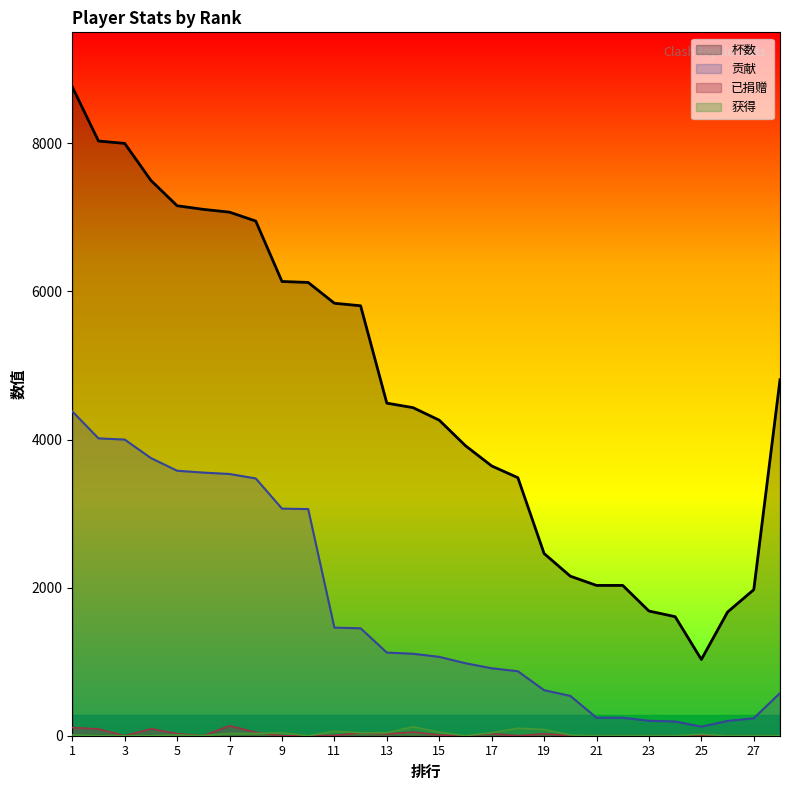

Does the chart display data point markers on the line(s)?

No